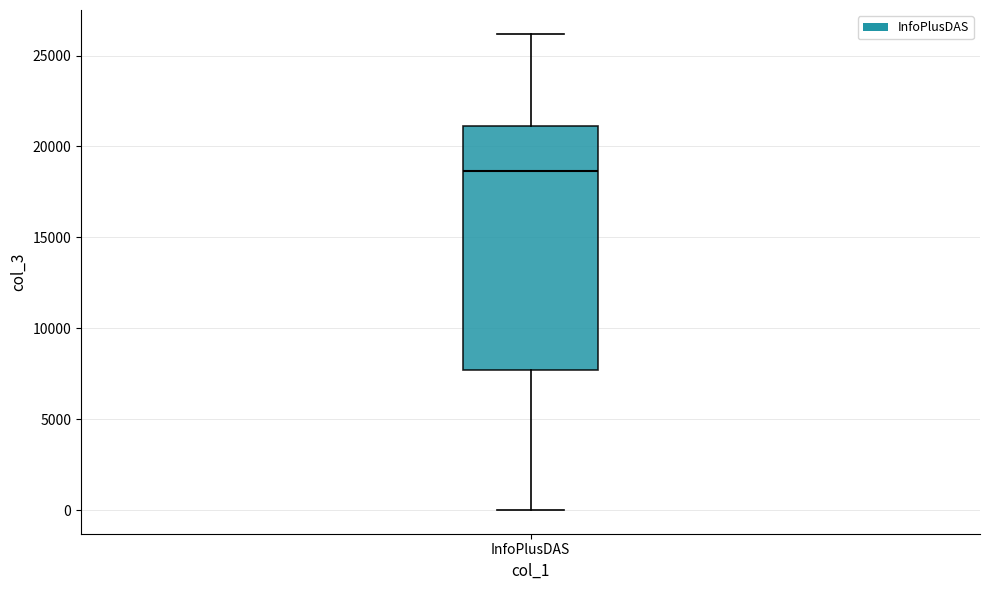

Read this box plot against the y-axis: the position of the median line, the range covered by the box, and the ends of both whiskers. The values are not printed on the chart, so give them approximately, as read against the axis.

median 18500, box 7500 to 21000, whiskers 0 to 26000